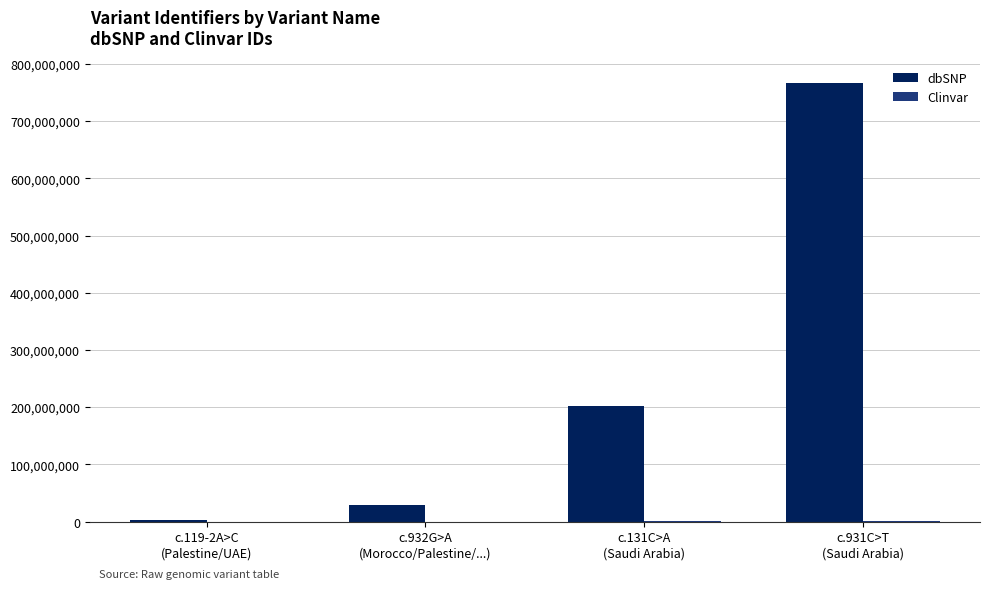

Which series has the largest total across all categories?

dbSNP